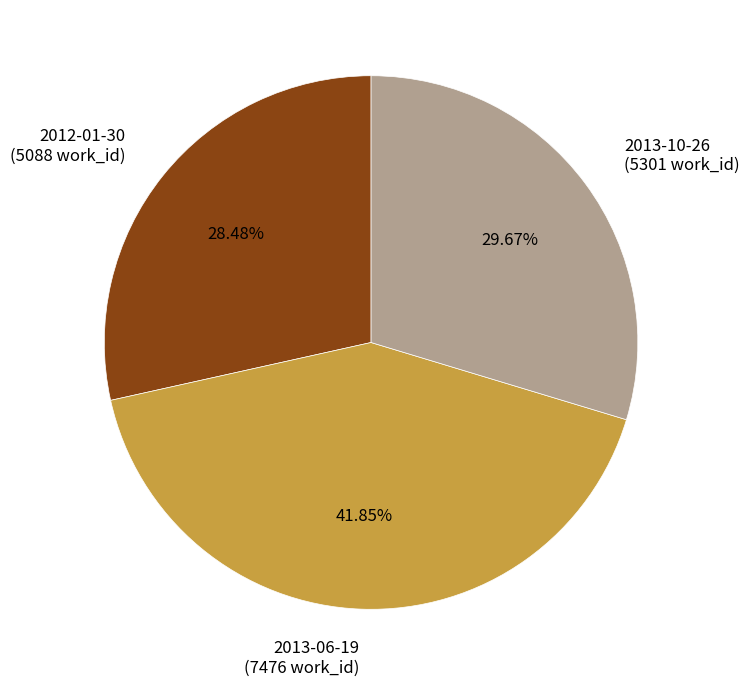

Approximately how many times larger is the value at 2012-01-30 (5088 work_id) compared to 2013-10-26 (5301 work_id)?

1.0